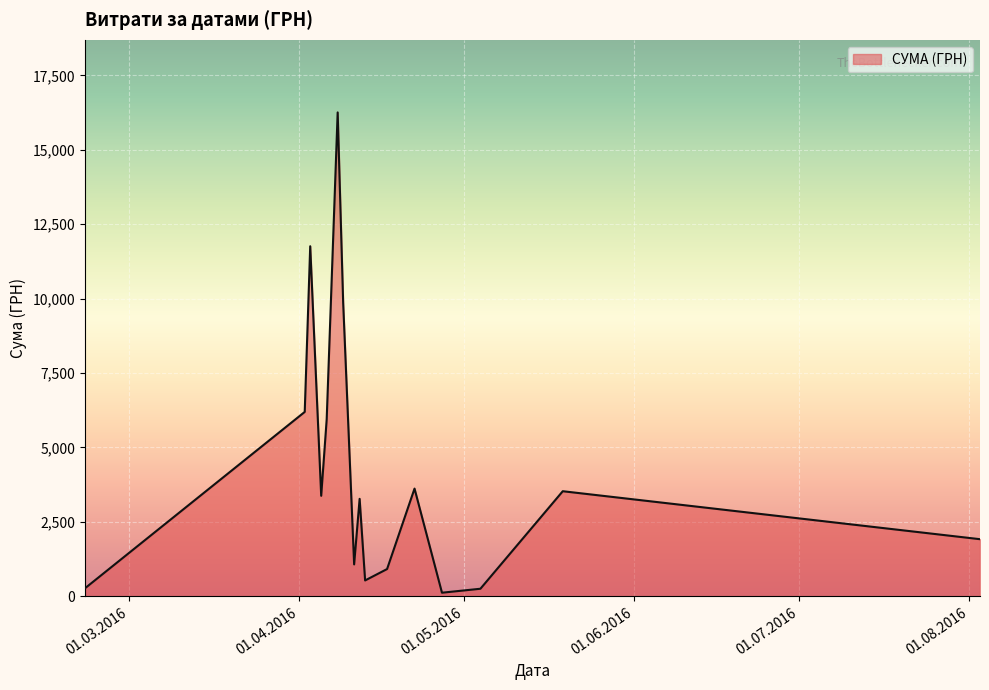

What is the average value?

4305.7